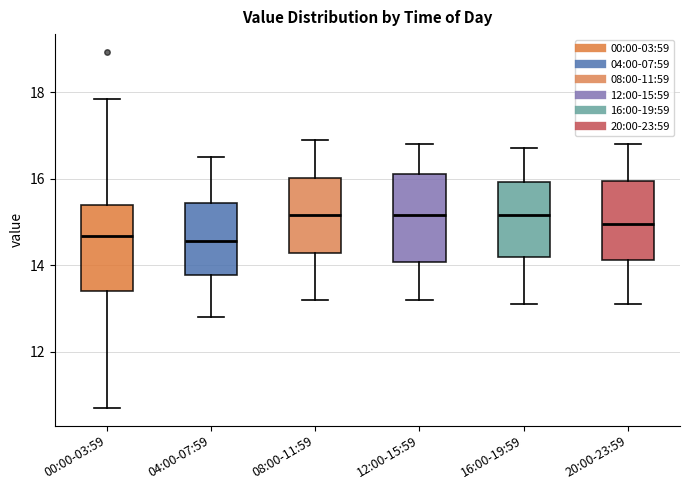

Where is the lower edge of the box for 16:00-19:59 on the y-axis? The values are not printed on the chart, so give them approximately, as read against the axis.

14.2